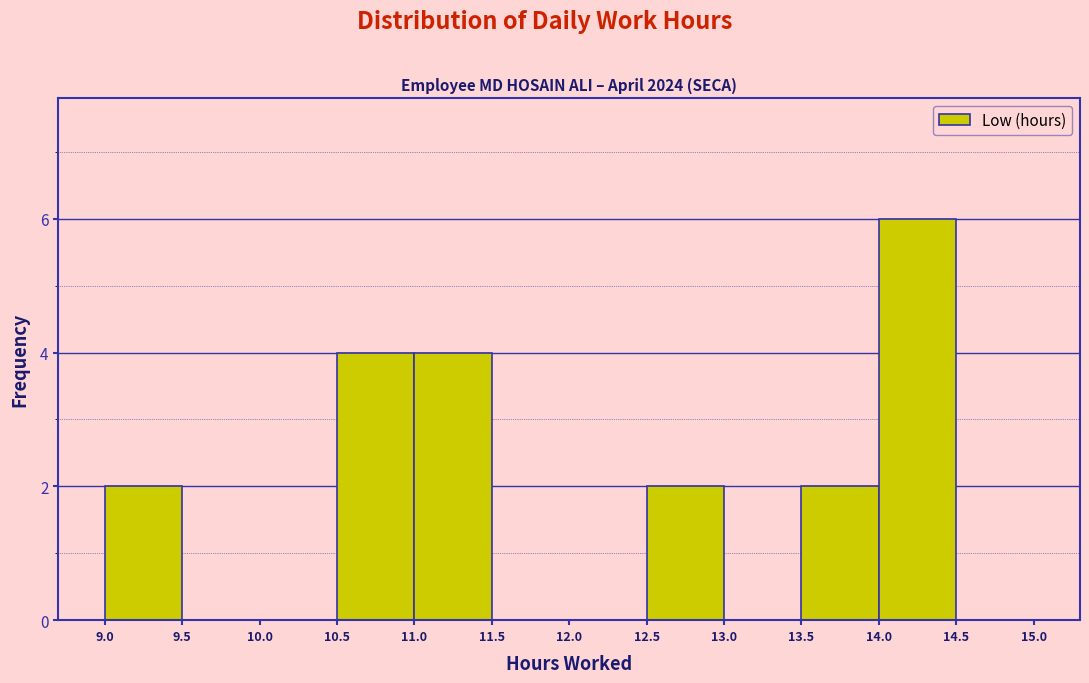

Over which range of the x-axis is the bar tallest?

14.0 to 14.5